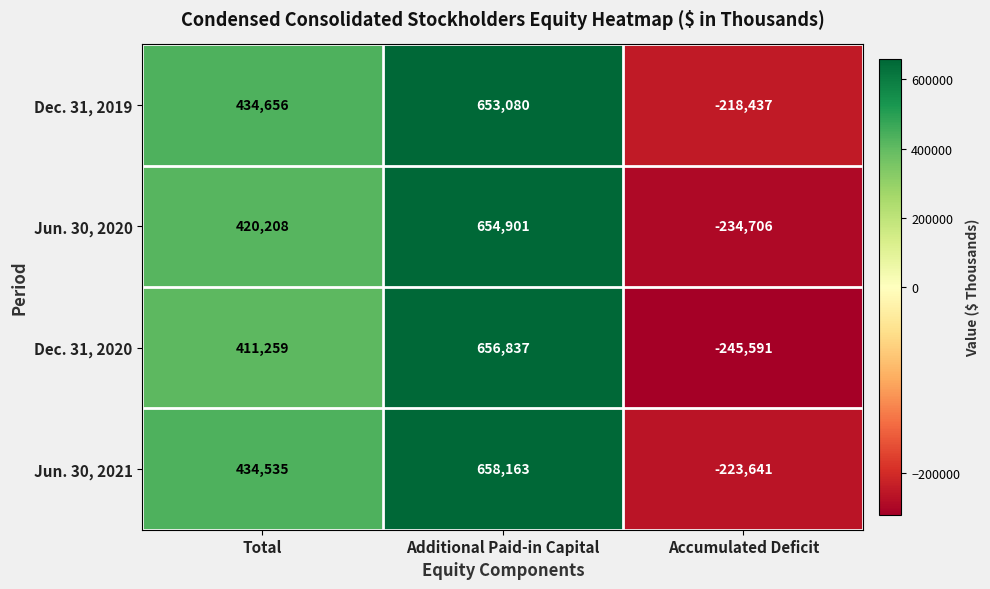

At which category is the sum across all series the highest?

Additional Paid-in Capital